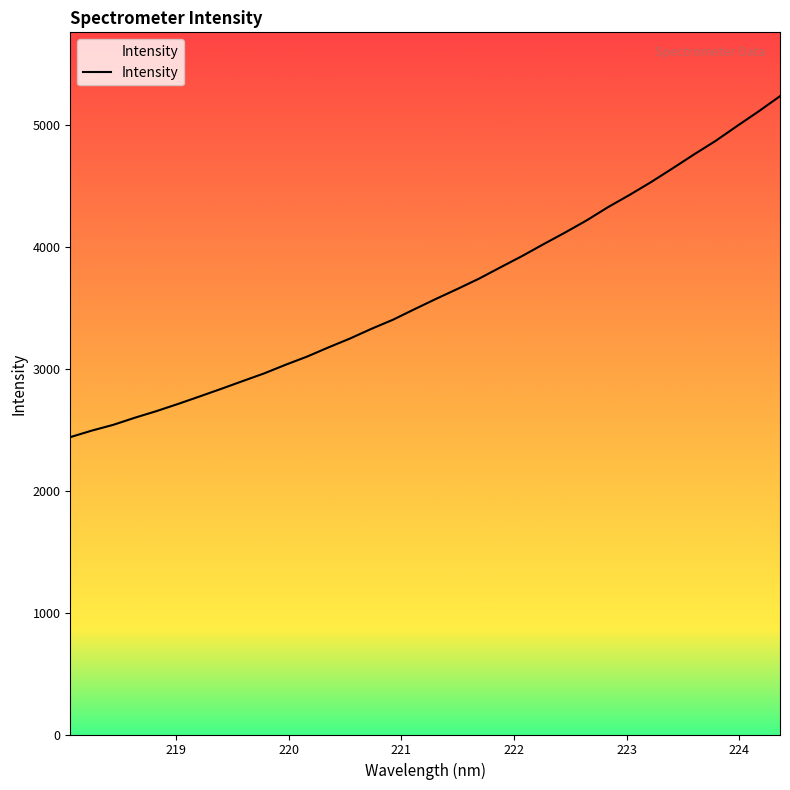

What is the minimum value shown in the chart?

2438.6